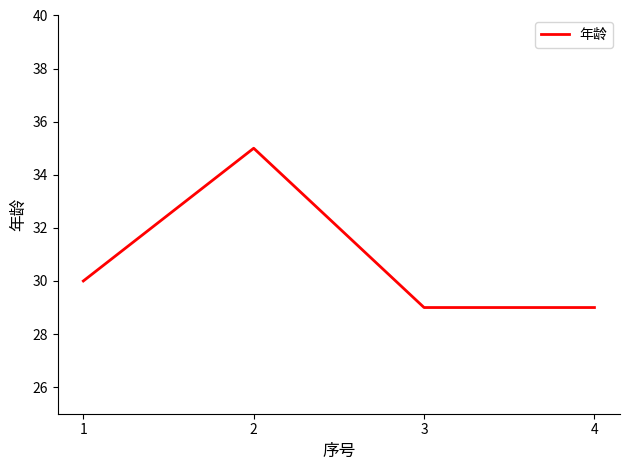

Read the value at 1.

30